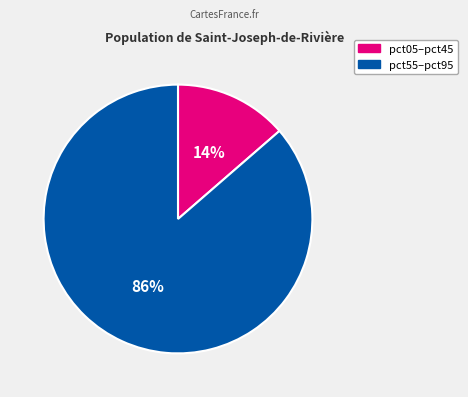

To the nearest percent, what is the average slice percentage?

50%